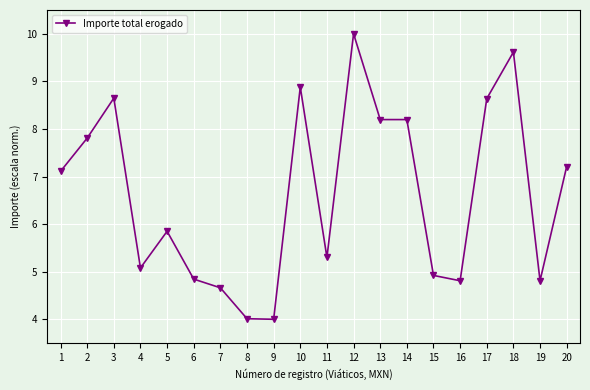

How many lines are shown in the chart?

1